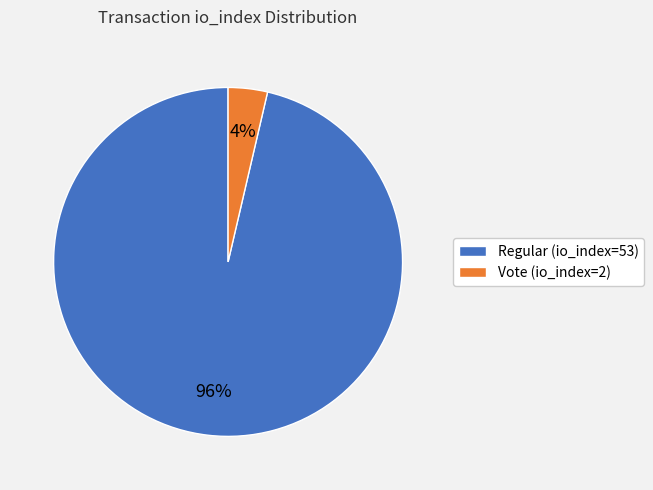

Between Vote (io_index=2) and Regular (io_index=53), which is larger?

Regular (io_index=53)